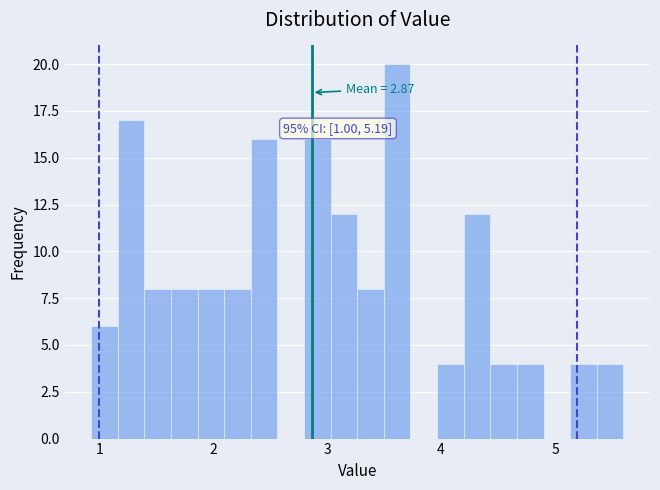

Around what value on the x-axis is the tallest bar? Give the approximate position of its centre, as read against the axis.

3.6